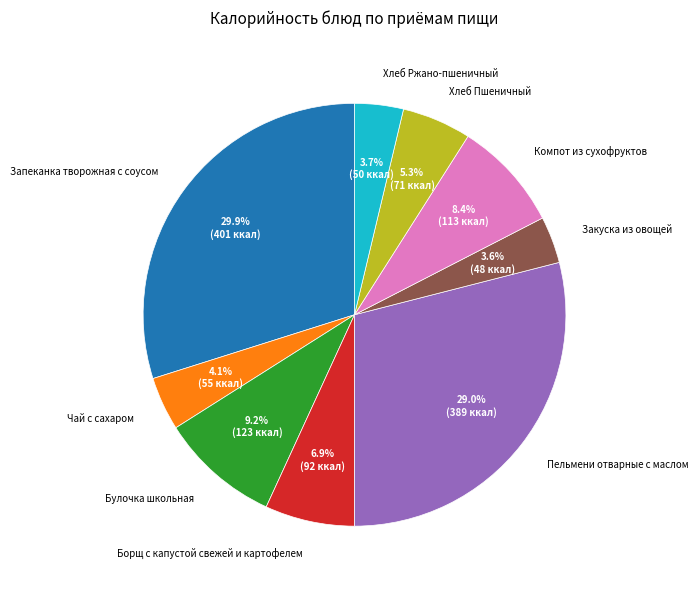

How many slices are in this pie chart?

9